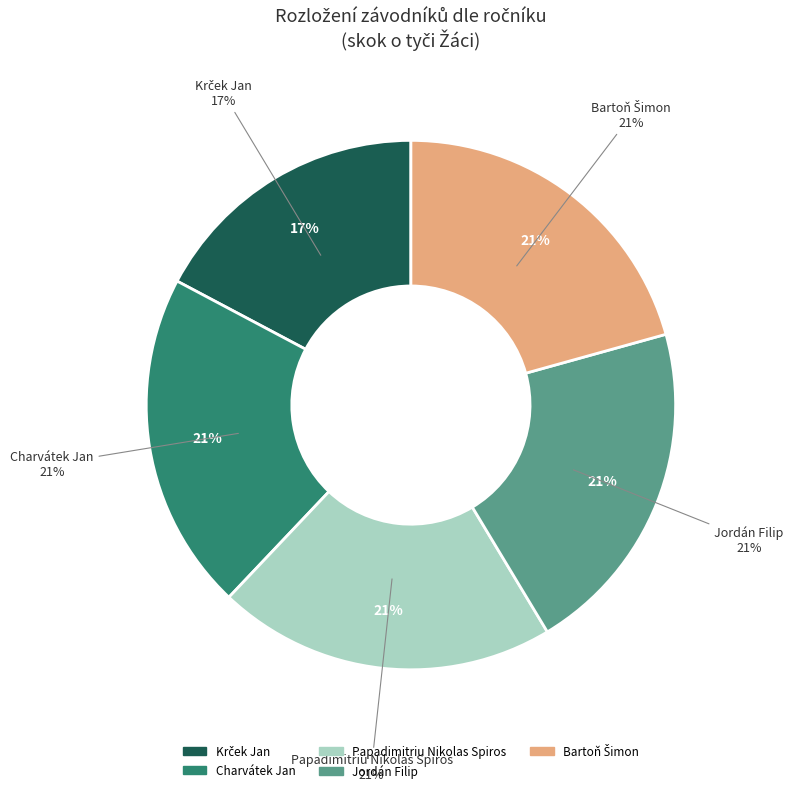

Do Papadimitriu Nikolas Spiros and Charvátek Jan together represent more than half of the pie?

No